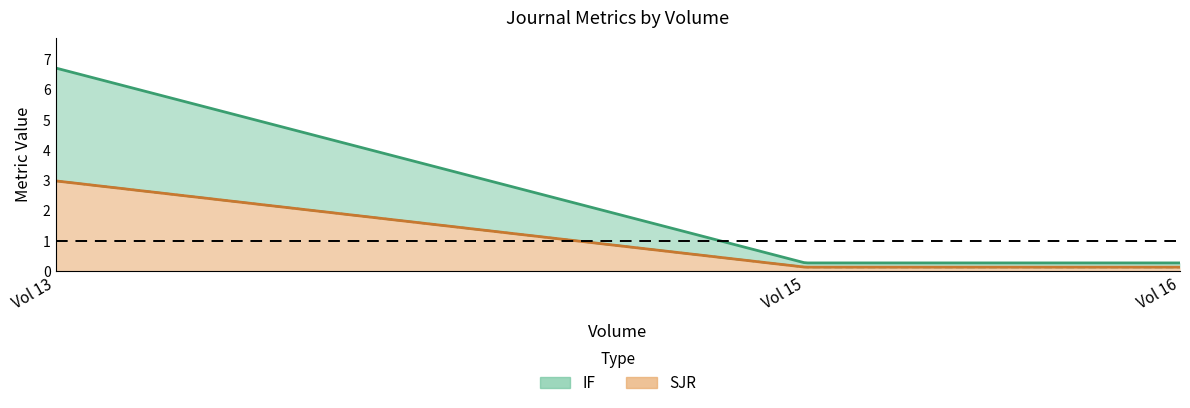

Rank the series at 15 from highest to lowest value.

IF, SJR